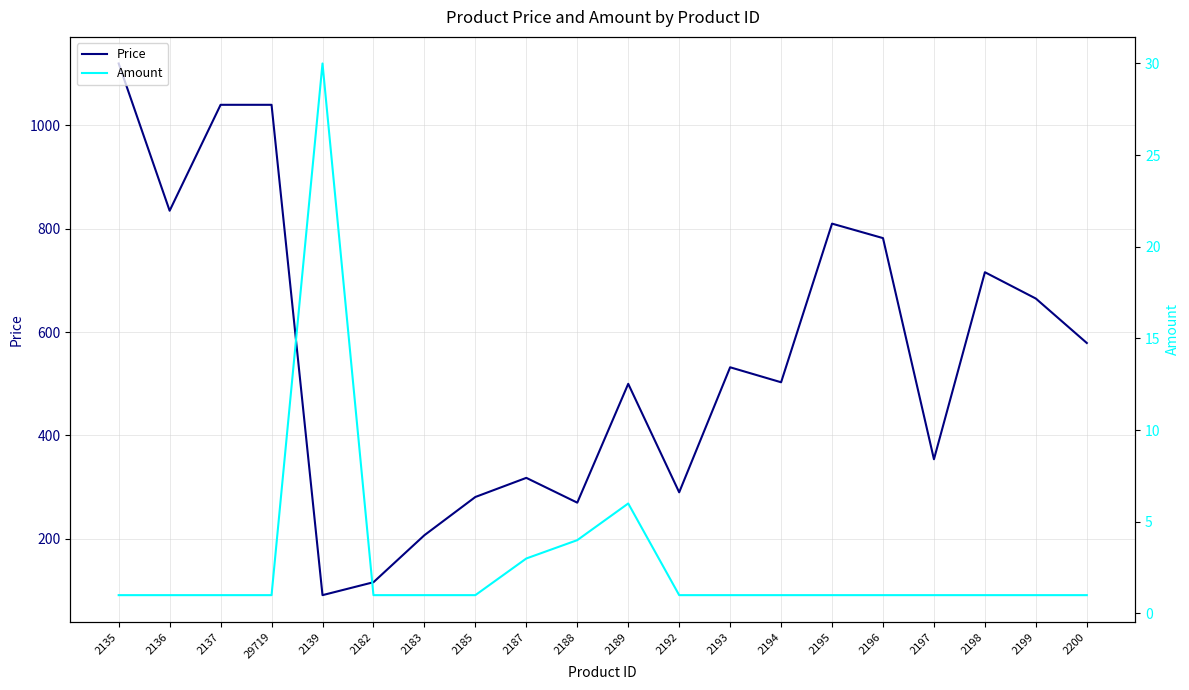

True or false: Amount has a value of 1 at 2194.

True